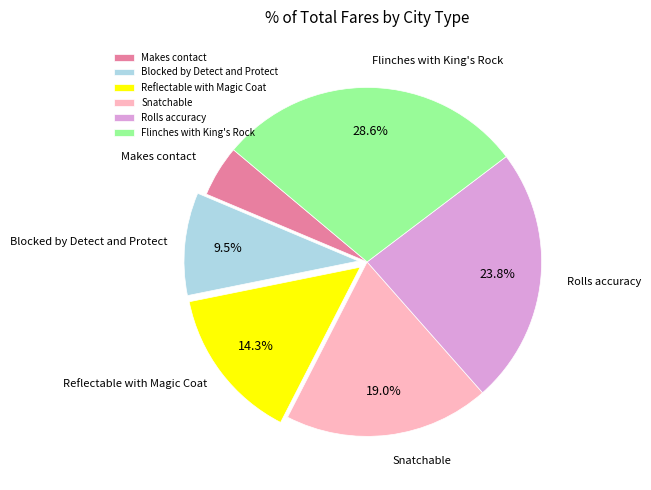

Do Rolls accuracy and Blocked by Detect and Protect together represent more than half of the pie?

No